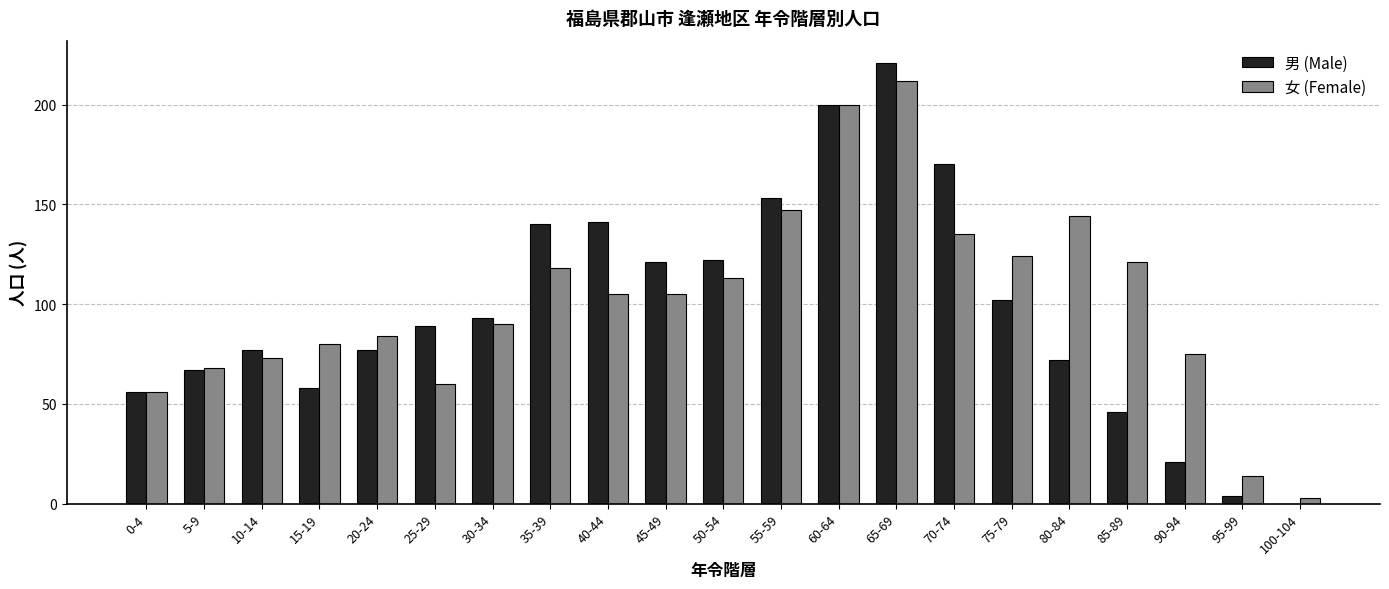

What is the highest value of the 女 (Female) series?

212